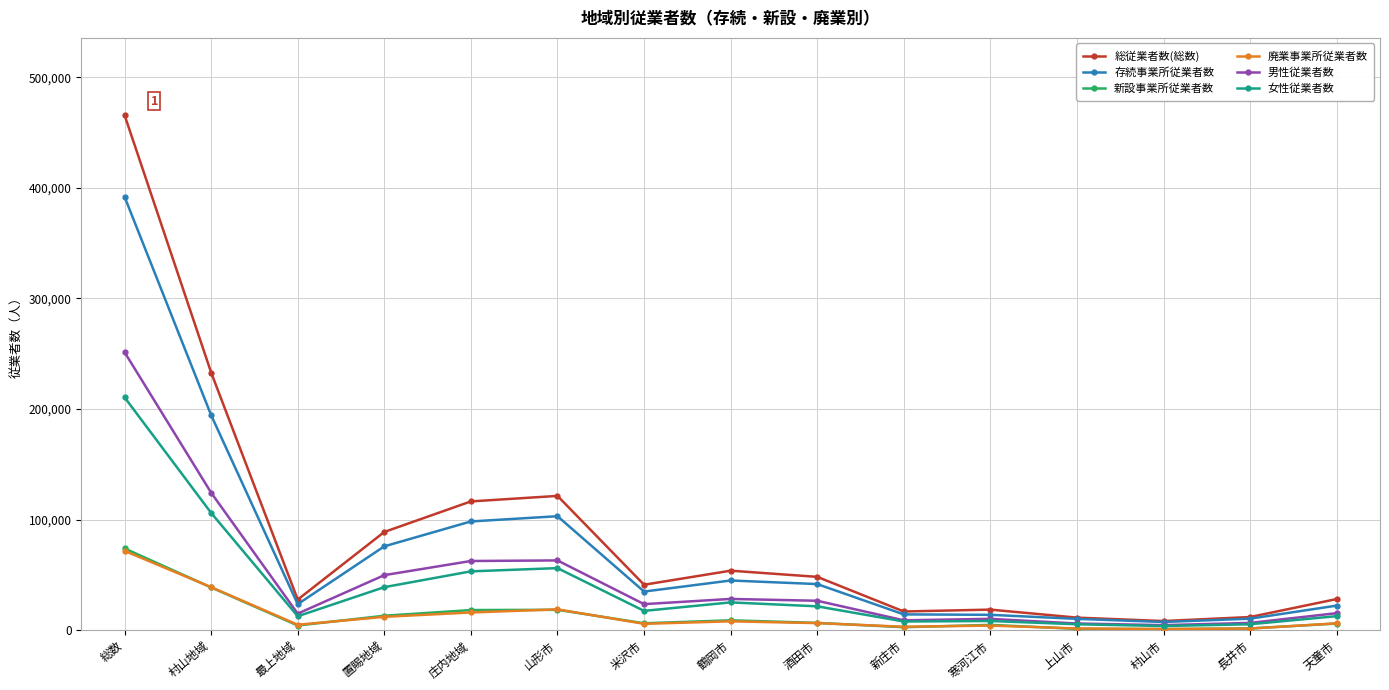

What is the spread (max minus min) of values at 米沢市?

35341